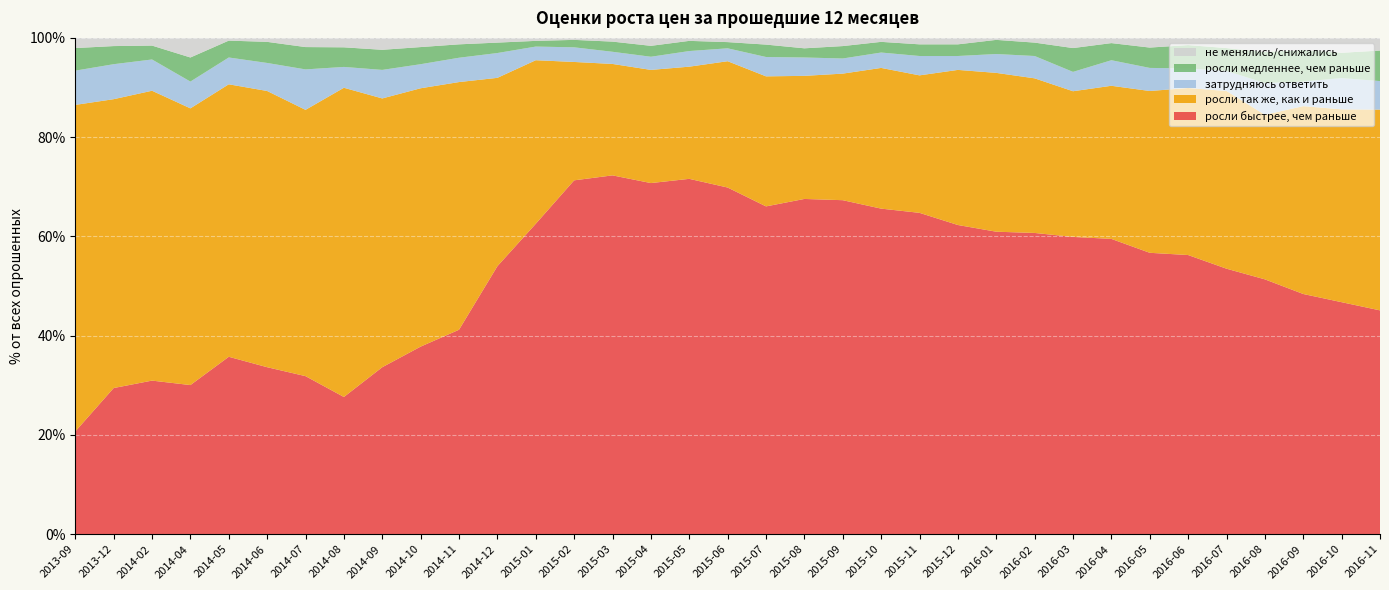

Reading right to left, what are all the values shown in this chart?

росли быстрее, чем раньше: 2016-11=45.1	2016-10=46.8	2016-09=48.4	2016-08=51.4	2016-07=53.5	2016-06=56.2	2016-05=56.7	2016-04=59.5	2016-03=59.9	2016-02=60.7	2016-01=61.0	2015-12=62.3	2015-11=64.8	2015-10=65.6	2015-09=67.3	2015-08=67.5	2015-07=66.0	2015-06=69.8	2015-05=71.6	2015-04=70.8	2015-03=72.3	2015-02=71.3	2015-01=62.5	2014-12=54.0	2014-11=41.2	2014-10=37.8	2014-09=33.6	2014-08=27.6	2014-07=31.9	2014-06=33.6	2014-05=35.8	2014-04=30.1	2014-02=30.9	2013-12=29.4	2013-09=20.7
росли так же, как и раньше: 2016-11=40.5	2016-10=38.9	2016-09=37.9	2016-08=33.1	2016-07=35.8	2016-06=33.6	2016-05=32.6	2016-04=30.9	2016-03=29.4	2016-02=31.1	2016-01=32.0	2015-12=31.2	2015-11=27.7	2015-10=28.4	2015-09=25.5	2015-08=24.8	2015-07=26.2	2015-06=25.4	2015-05=22.6	2015-04=22.8	2015-03=22.4	2015-02=23.9	2015-01=33.0	2014-12=38.0	2014-11=49.9	2014-10=52.0	2014-09=54.1	2014-08=62.3	2014-07=53.6	2014-06=55.6	2014-05=54.9	2014-04=55.8	2014-02=58.4	2013-12=58.2	2013-09=65.8
затрудняюсь ответить: 2016-11=5.8	2016-10=6.3	2016-09=5.0	2016-08=6.4	2016-07=4.0	2016-06=4.0	2016-05=4.7	2016-04=5.2	2016-03=3.9	2016-02=4.5	2016-01=3.8	2015-12=2.8	2015-11=3.9	2015-10=3.1	2015-09=3.0	2015-08=3.7	2015-07=3.9	2015-06=2.6	2015-05=3.1	2015-04=2.6	2015-03=2.5	2015-02=3.0	2015-01=2.8	2014-12=5.0	2014-11=4.9	2014-10=4.8	2014-09=5.8	2014-08=4.2	2014-07=8.2	2014-06=5.7	2014-05=5.4	2014-04=5.4	2014-02=6.3	2013-12=7.0	2013-09=6.9
росли медленнее, чем раньше: 2016-11=6.2	2016-10=5.1	2016-09=6.3	2016-08=6.2	2016-07=4.6	2016-06=4.7	2016-05=4.1	2016-04=3.5	2016-03=4.8	2016-02=2.7	2016-01=2.9	2015-12=2.4	2015-11=2.4	2015-10=2.1	2015-09=2.5	2015-08=1.9	2015-07=2.5	2015-06=1.2	2015-05=2.0	2015-04=2.2	2015-03=2.0	2015-02=1.5	2015-01=1.1	2014-12=2.1	2014-11=2.7	2014-10=3.5	2014-09=4.0	2014-08=4.0	2014-07=4.5	2014-06=4.2	2014-05=3.4	2014-04=4.8	2014-02=2.8	2013-12=3.6	2013-09=4.5
не менялись/снижались: 2016-11=2.5	2016-10=3.0	2016-09=2.5	2016-08=2.9	2016-07=2.0	2016-06=1.4	2016-05=1.9	2016-04=1.1	2016-03=2.0	2016-02=0.9	2016-01=0.4	2015-12=1.3	2015-11=1.3	2015-10=0.8	2015-09=1.6	2015-08=2.1	2015-07=1.4	2015-06=0.8	2015-05=0.6	2015-04=1.6	2015-03=0.8	2015-02=0.4	2015-01=0.6	2014-12=0.9	2014-11=1.3	2014-10=1.9	2014-09=2.4	2014-08=1.9	2014-07=1.9	2014-06=0.8	2014-05=0.6	2014-04=4.0	2014-02=1.6	2013-12=1.6	2013-09=2.0